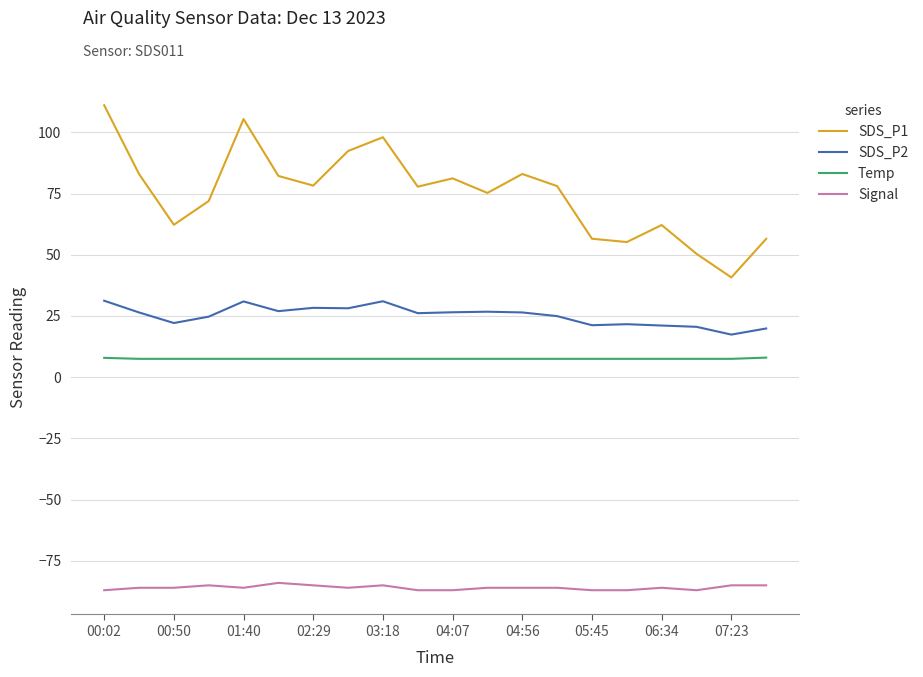

True or false: Temp and Signal intersect in this chart.

False